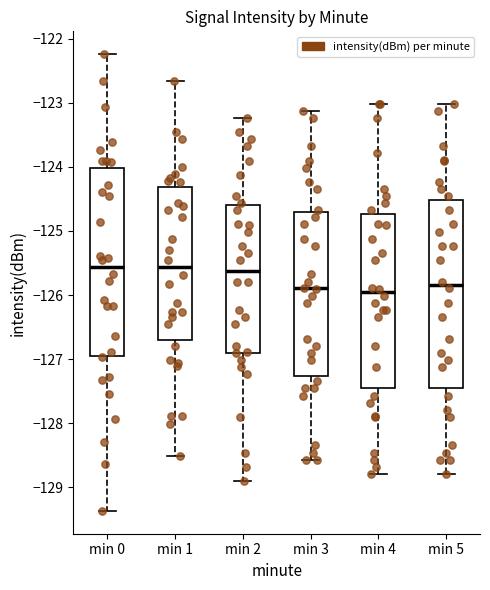

Where does the upper whisker of the box for min 4 end on the y-axis? The values are not printed on the chart, so give them approximately, as read against the axis.

-123.0